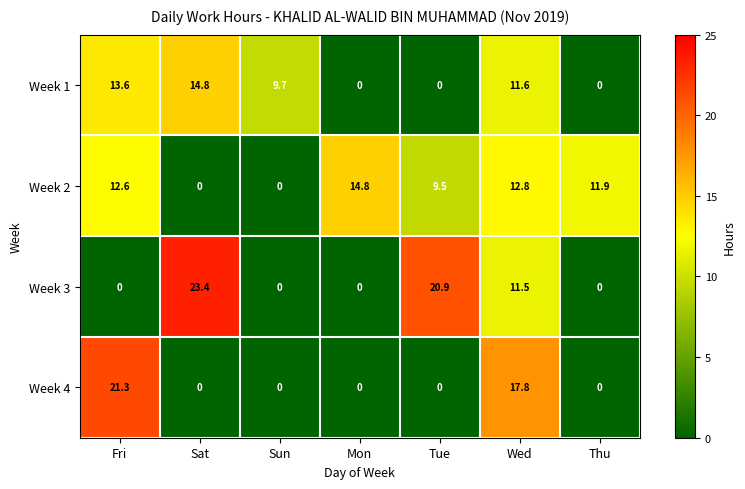

The Week 4 series shows 17.8 at Wed. True or false?

True